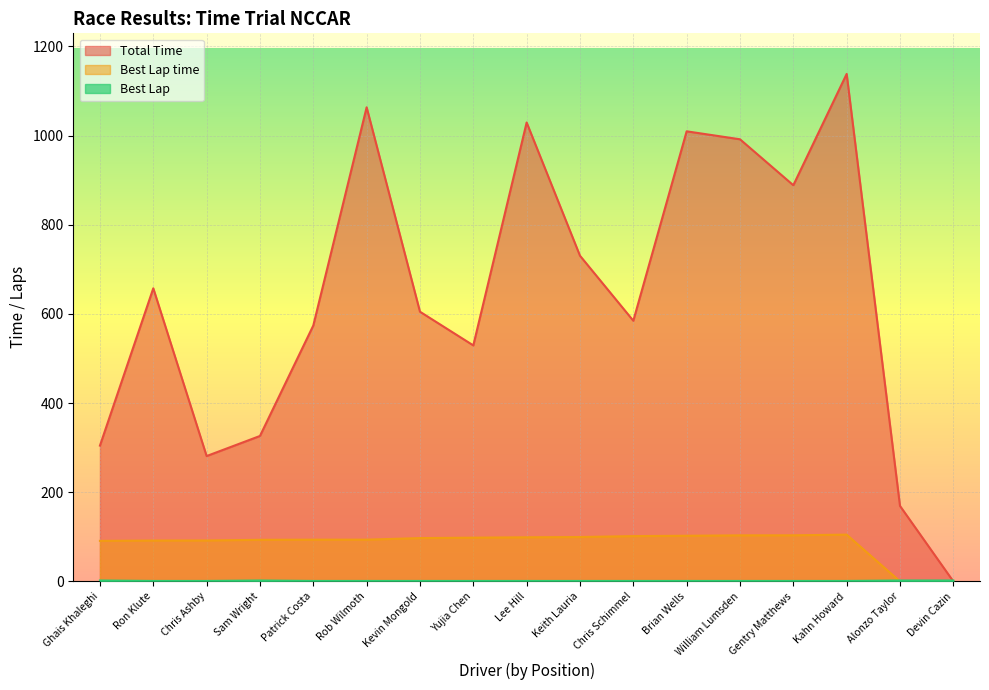

What is the approximate value of Best Lap at Yujia Chen?

1.0